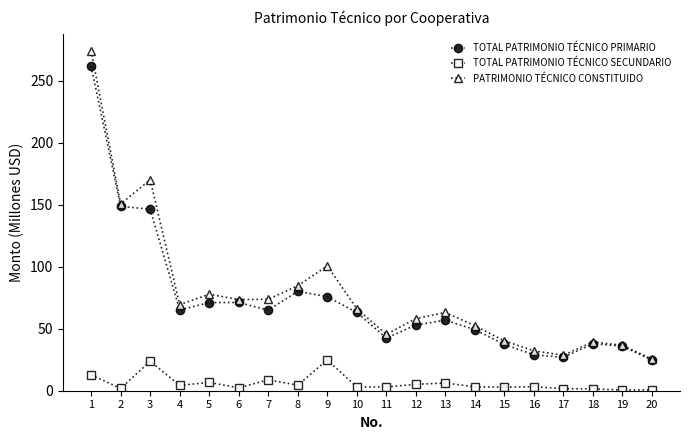

How many distinct data groups are displayed?

3